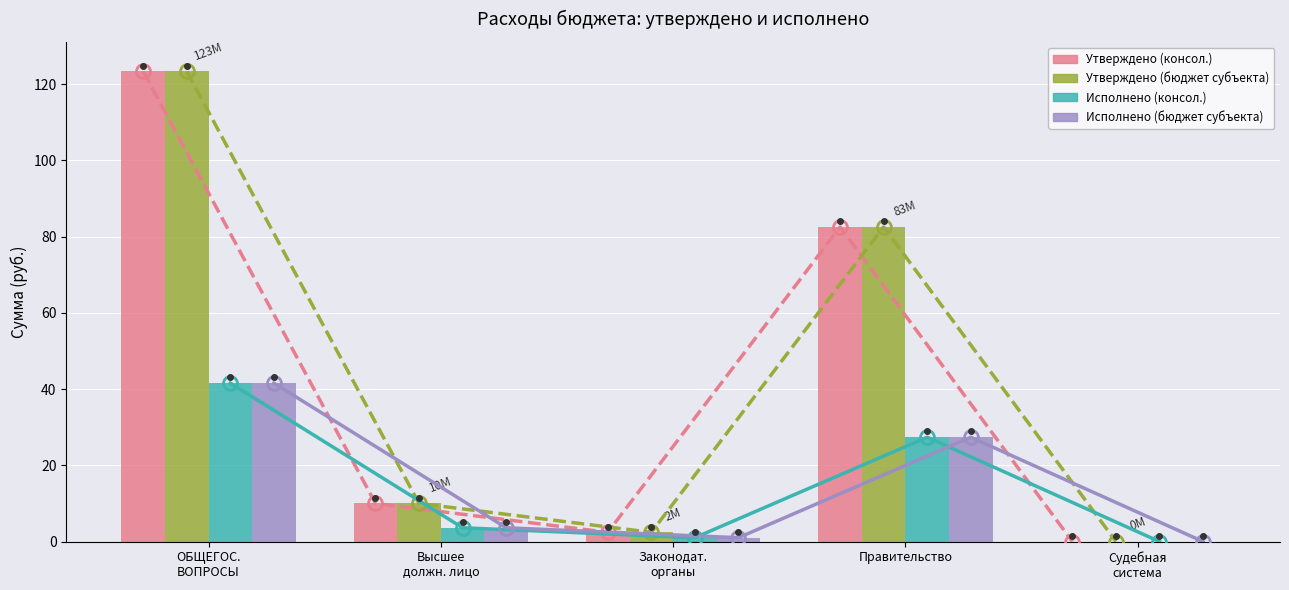

At which label does Исполнено (консол.) reach its peak?

ОБЩЕГОС.
ВОПРОСЫ